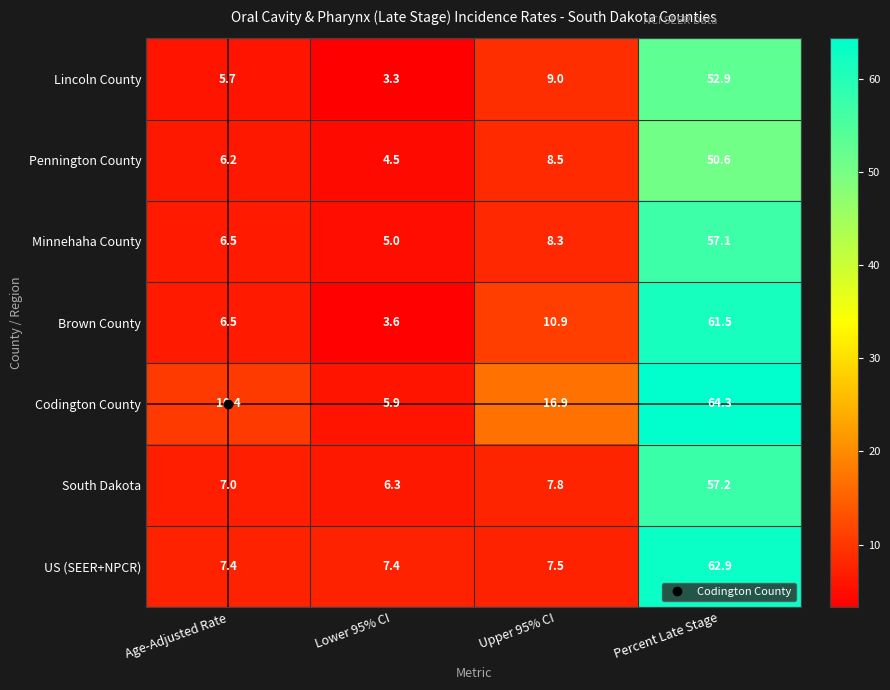

Rank the categories by Lincoln County value from highest to lowest.

Percent Late Stage, Upper 95% CI, Age-Adjusted Rate, Lower 95% CI